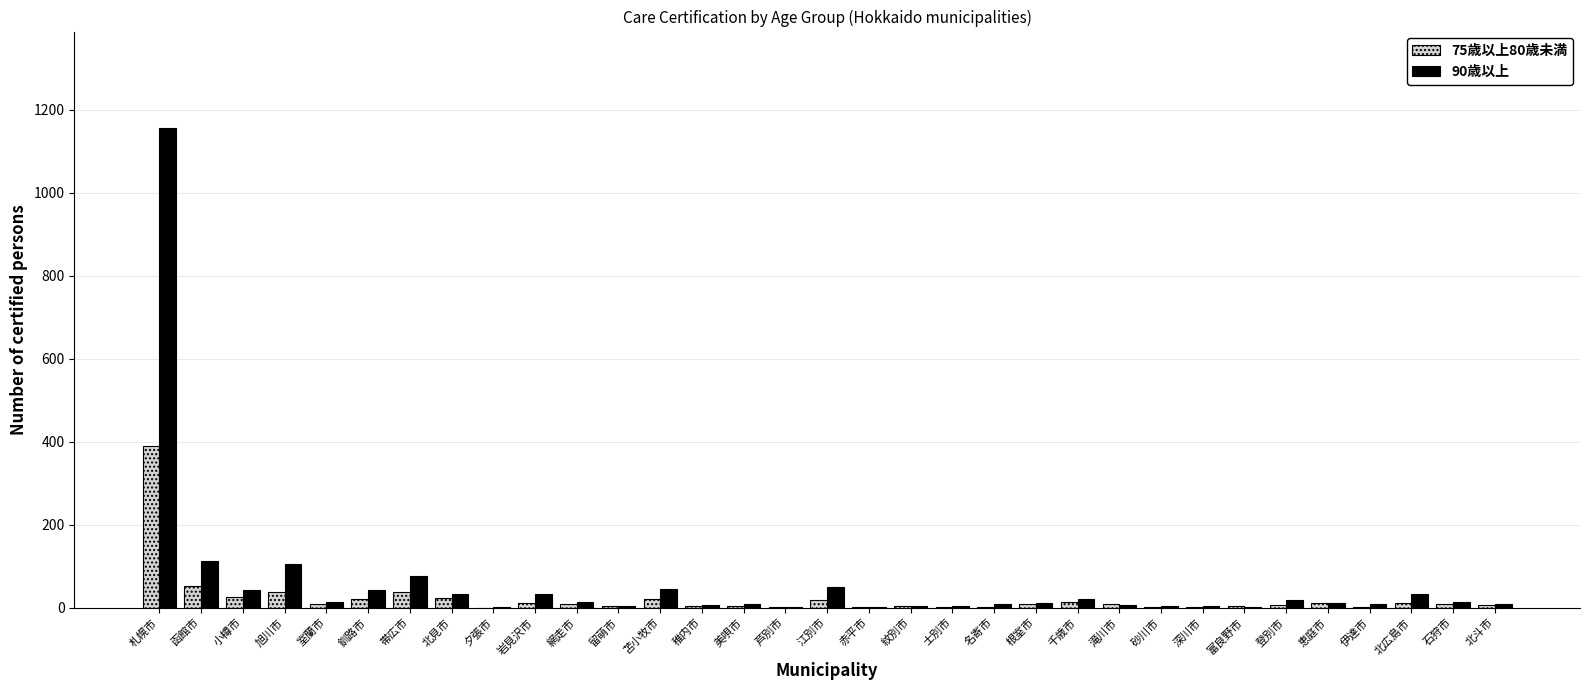

The value of 75歳以上80歳未満 at 千歳市 is 13. True or false?

True